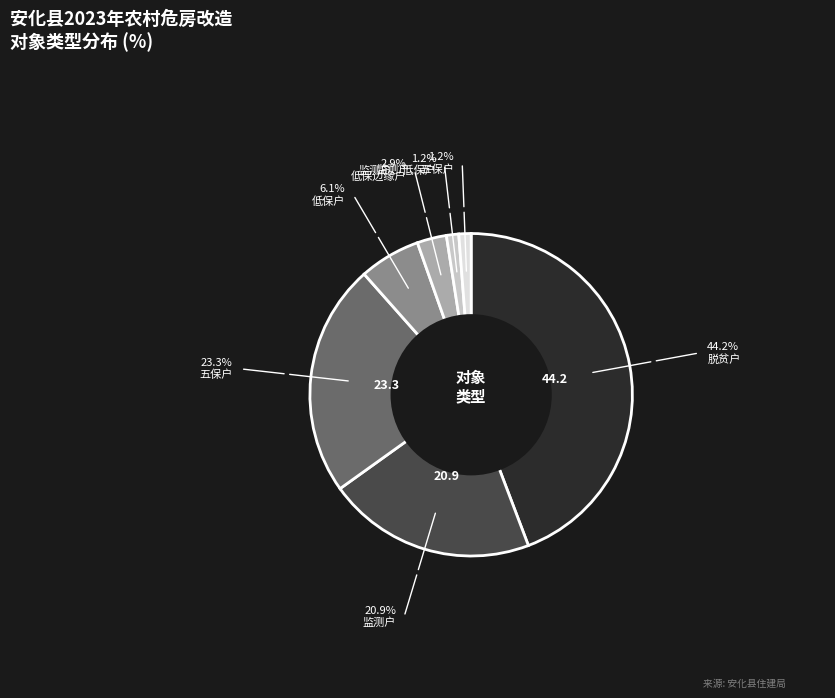

Is there a majority slice in this chart?

No